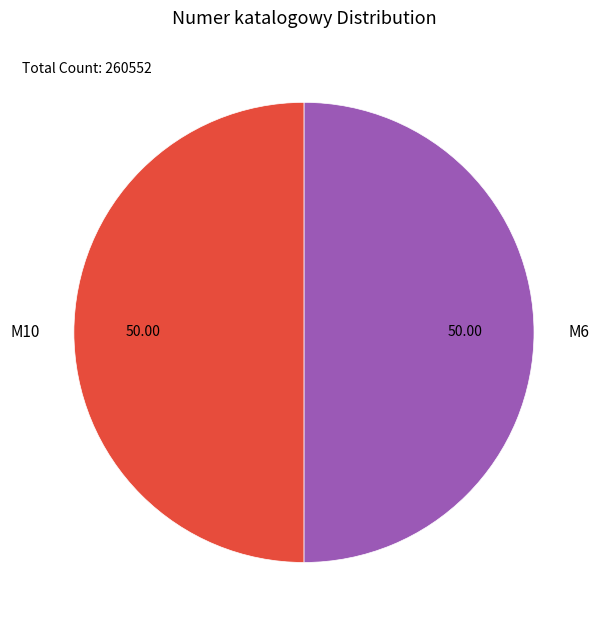

What is the ratio of the value at M10 to the value at M6?

1.0